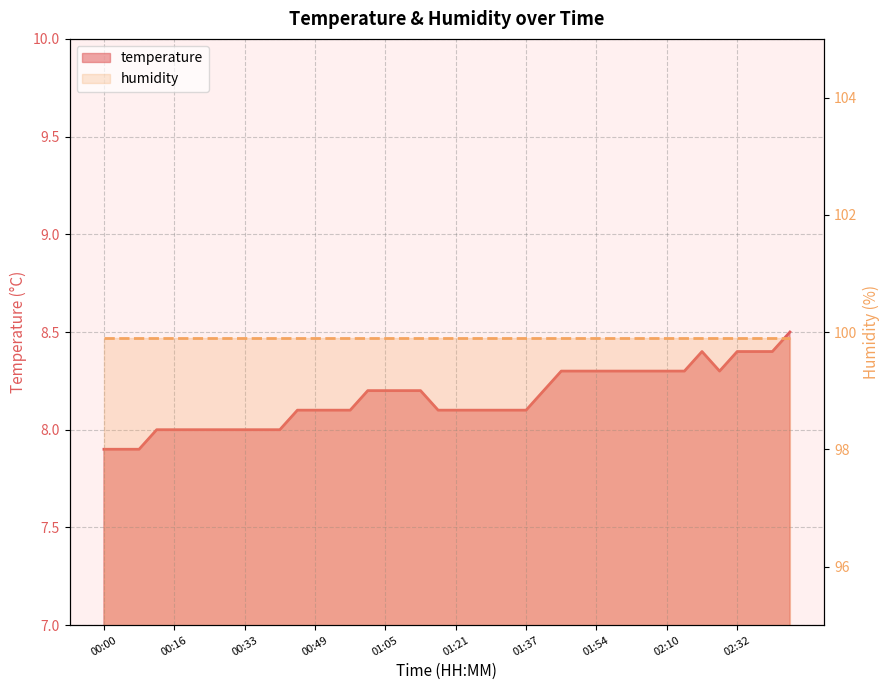

How many points are lower than both their immediate neighbors (excluding endpoints)?

1